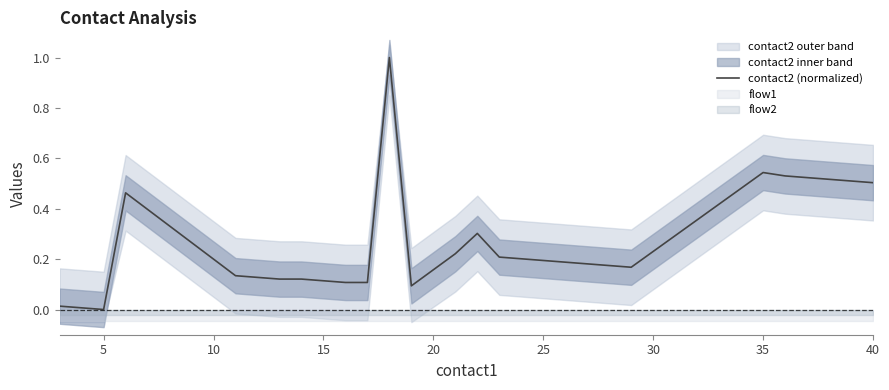

How many positive values are there?

19